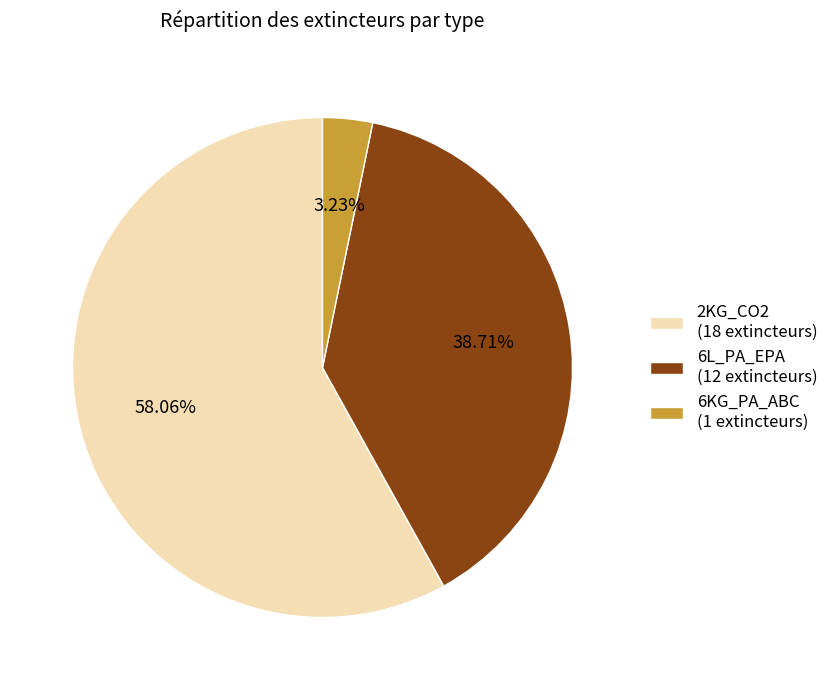

To the nearest percent, what percentage of the pie is 6L_PA_EPA?

39%